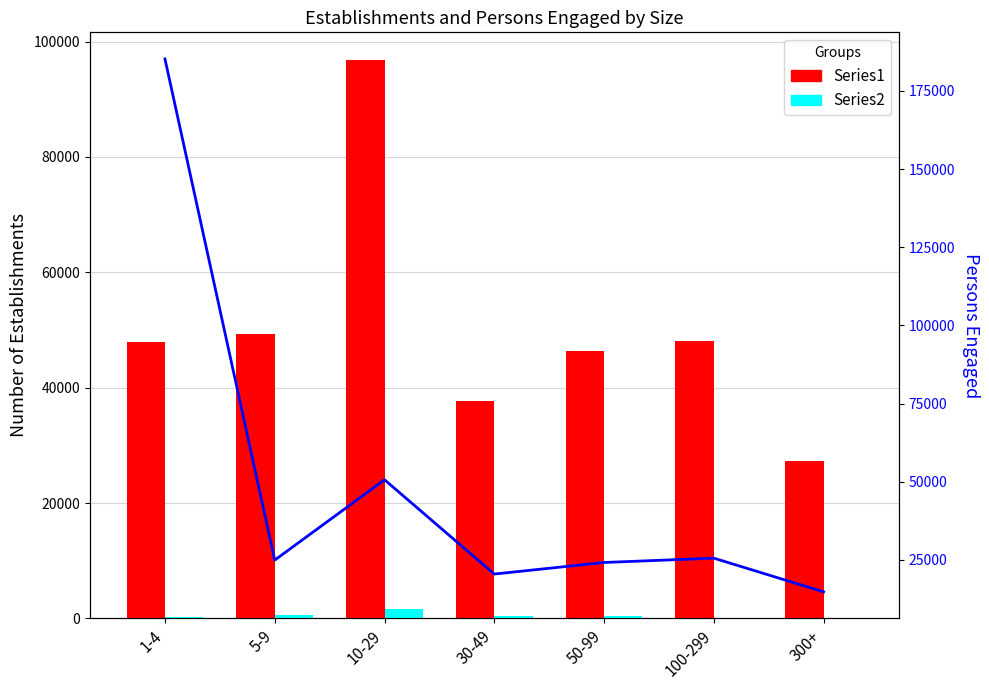

The value of Series2 at 50-99 is 353. True or false?

True